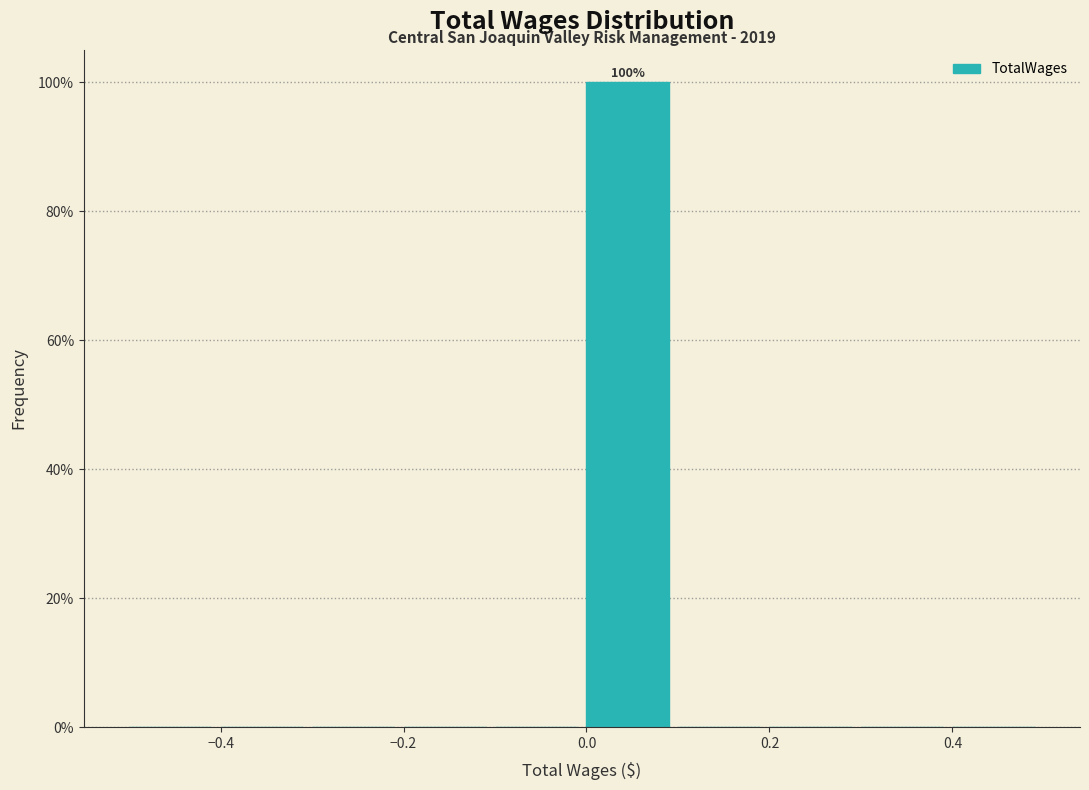

Which range on the x-axis has the tallest bar?

0.0 to 0.1